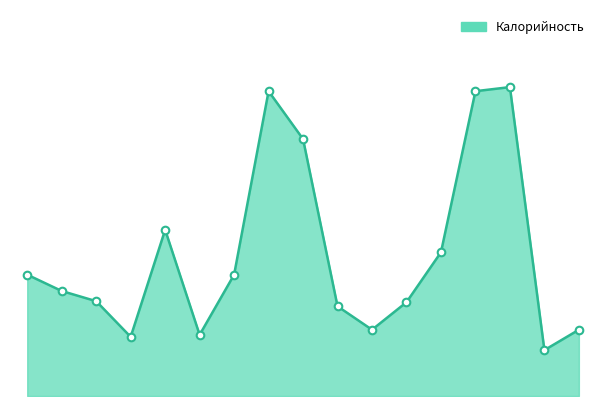

Does the chart have visible grid lines?

No